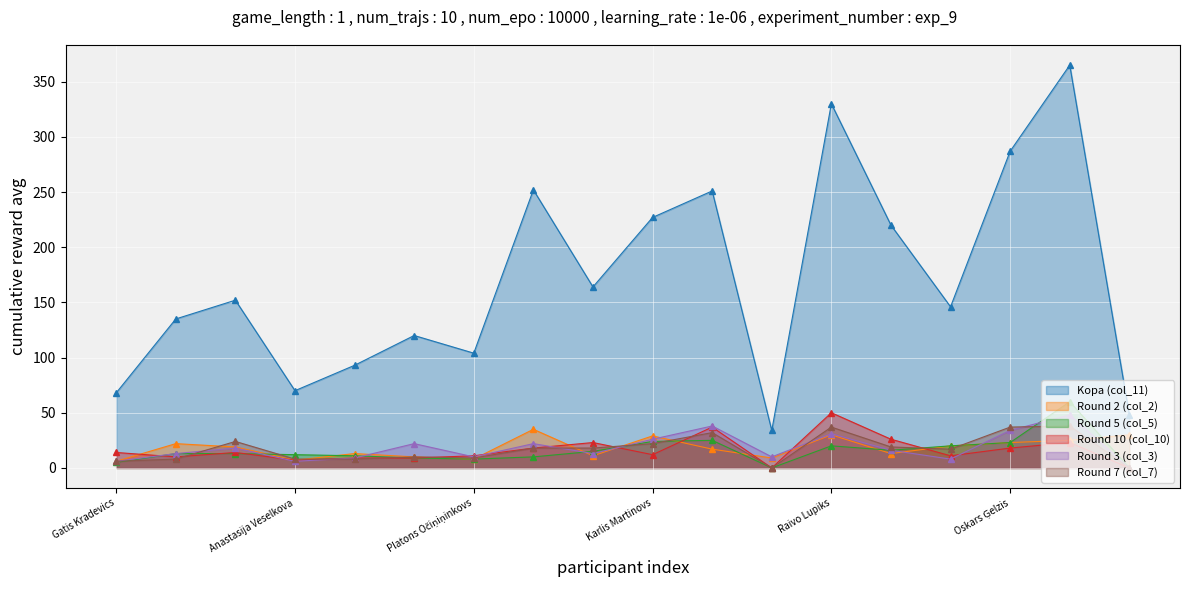

What is the sum of all Round 5 (col_5) values?

284